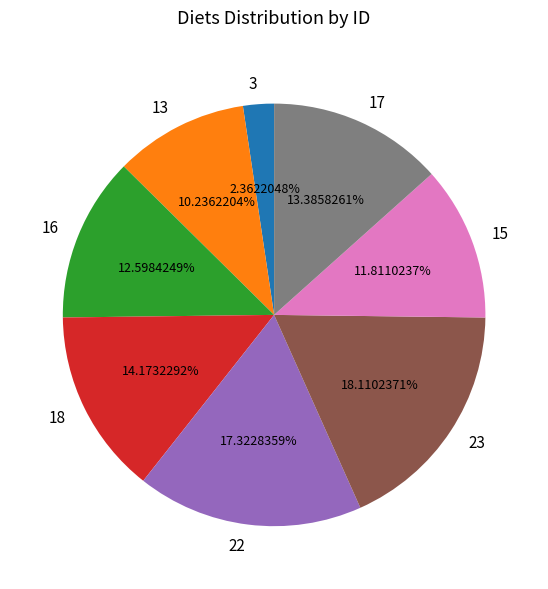

Approximately how many times larger is the value at 23 compared to 18?

1.3